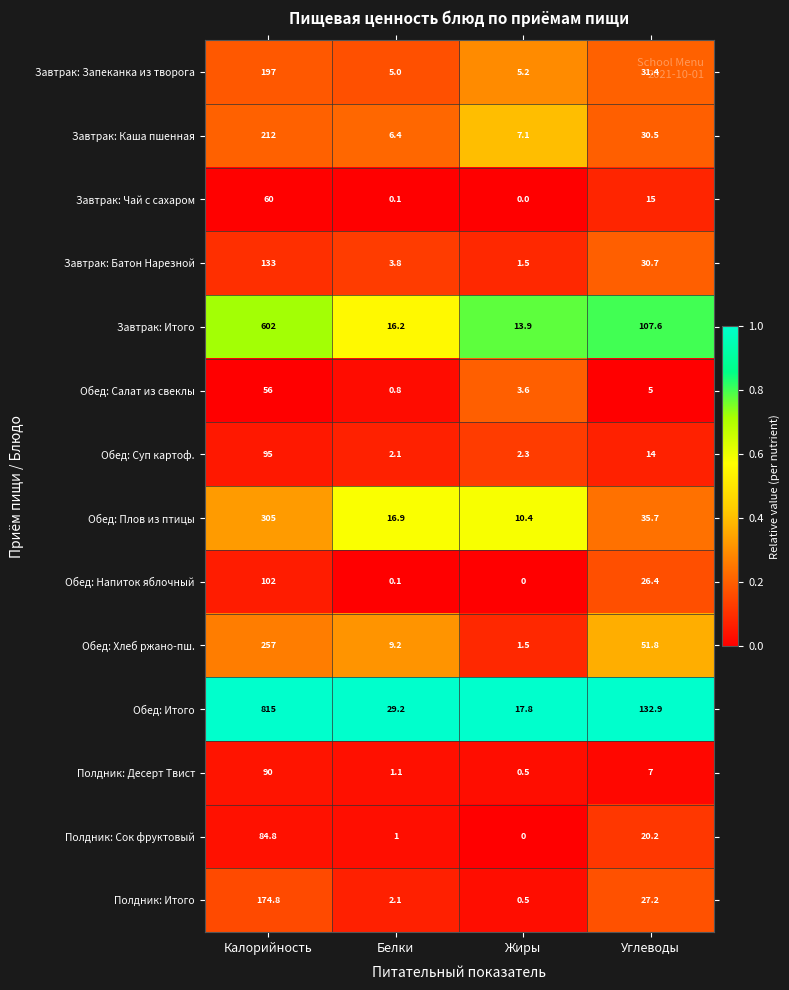

Which series changed the most between Жиры and Углеводы?

Обед: Итого